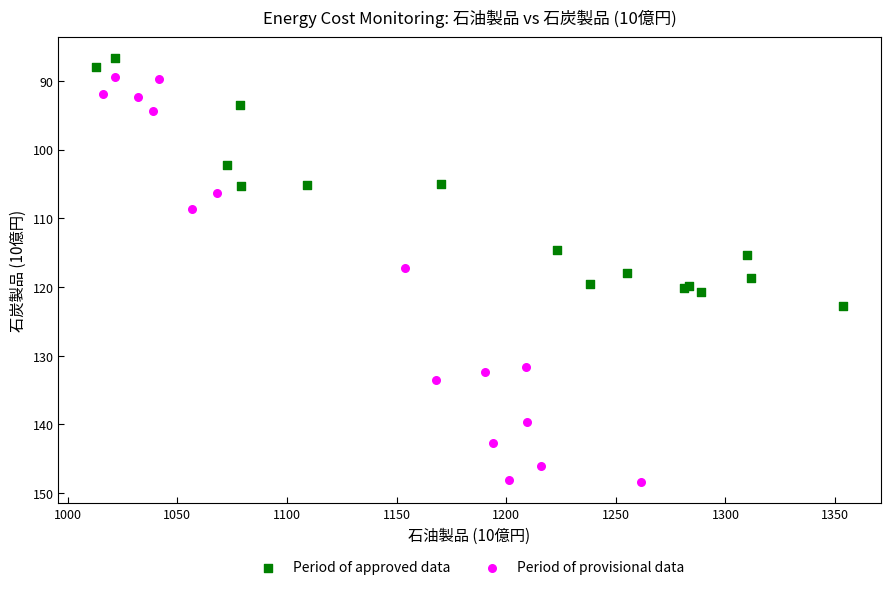

Which series has the widest spread of Y values?

Period of provisional data